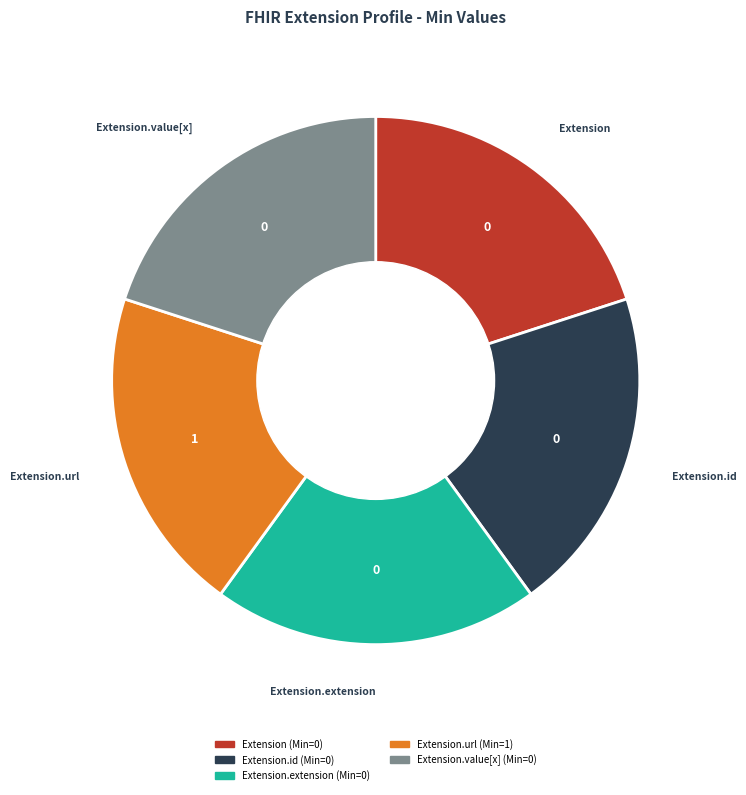

True or false: Extension.url accounts for 99% of the total.

False